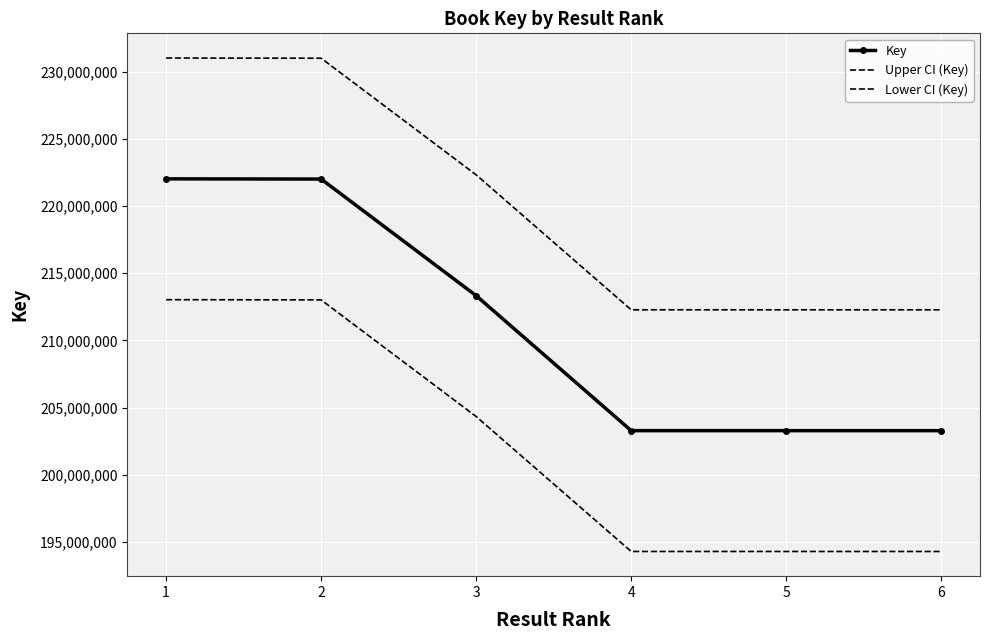

What is the value of the Key point at the 2nd from the left?

222018194